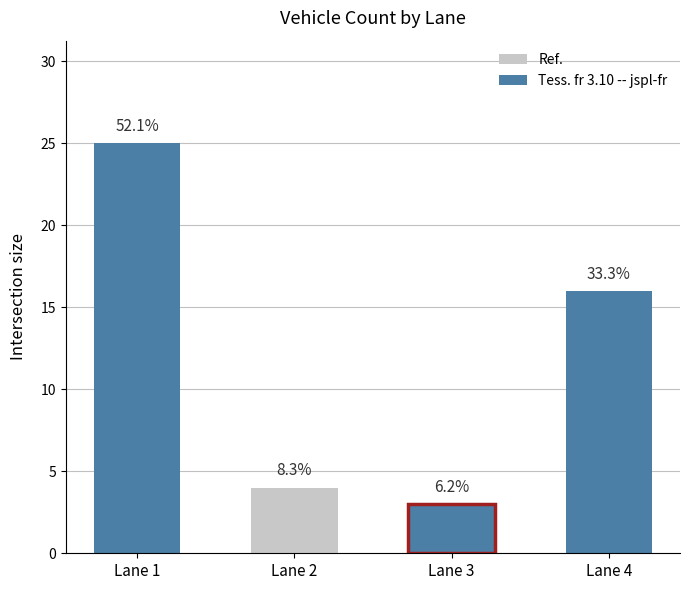

What is the maximum value for Tess. fr 3.10 -- jspl-fr?

25